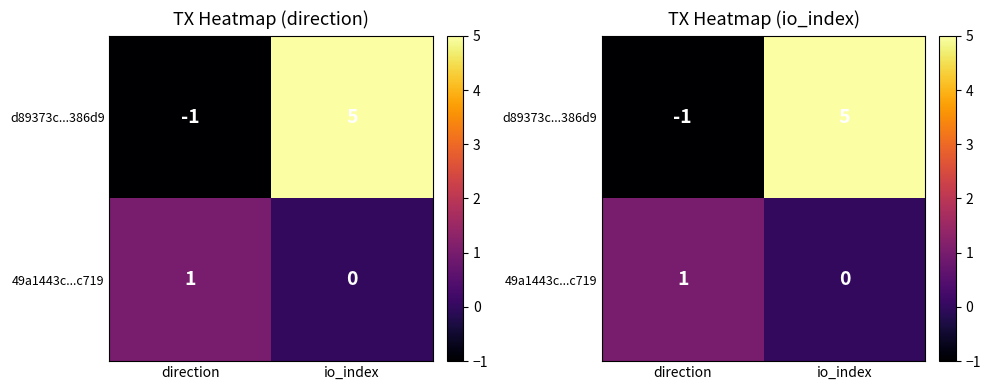

At which category is the sum across all series the highest?

io_index